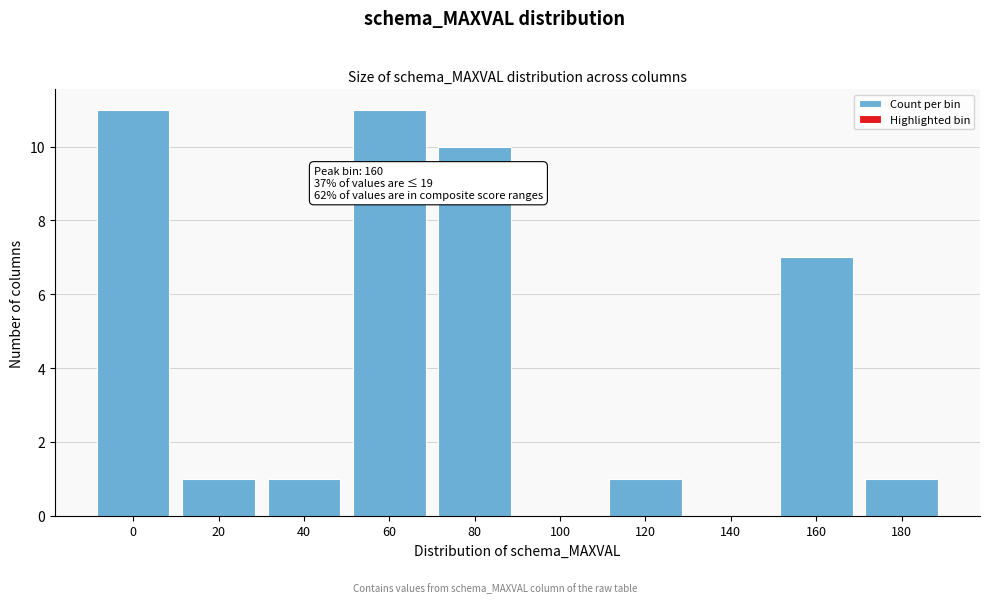

Where is the data nearest to the value 5?

160